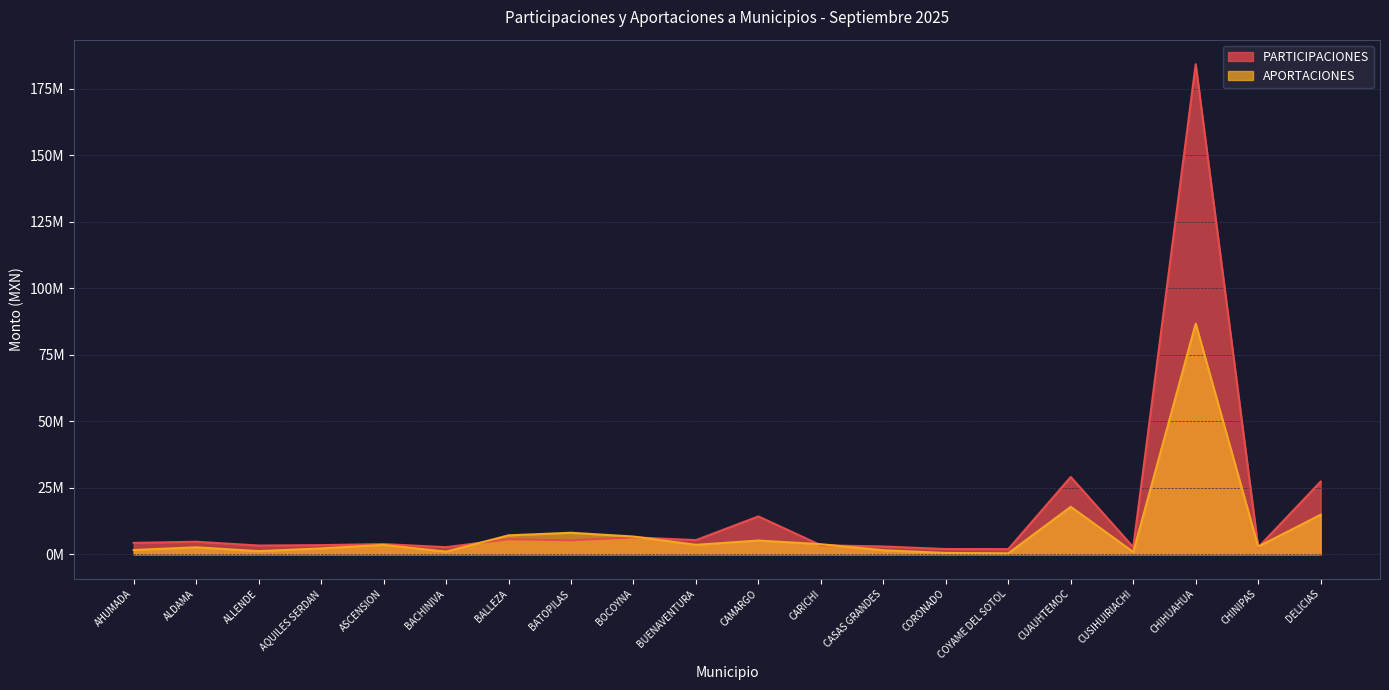

Between DELICIAS and ALLENDE, which is larger?

DELICIAS